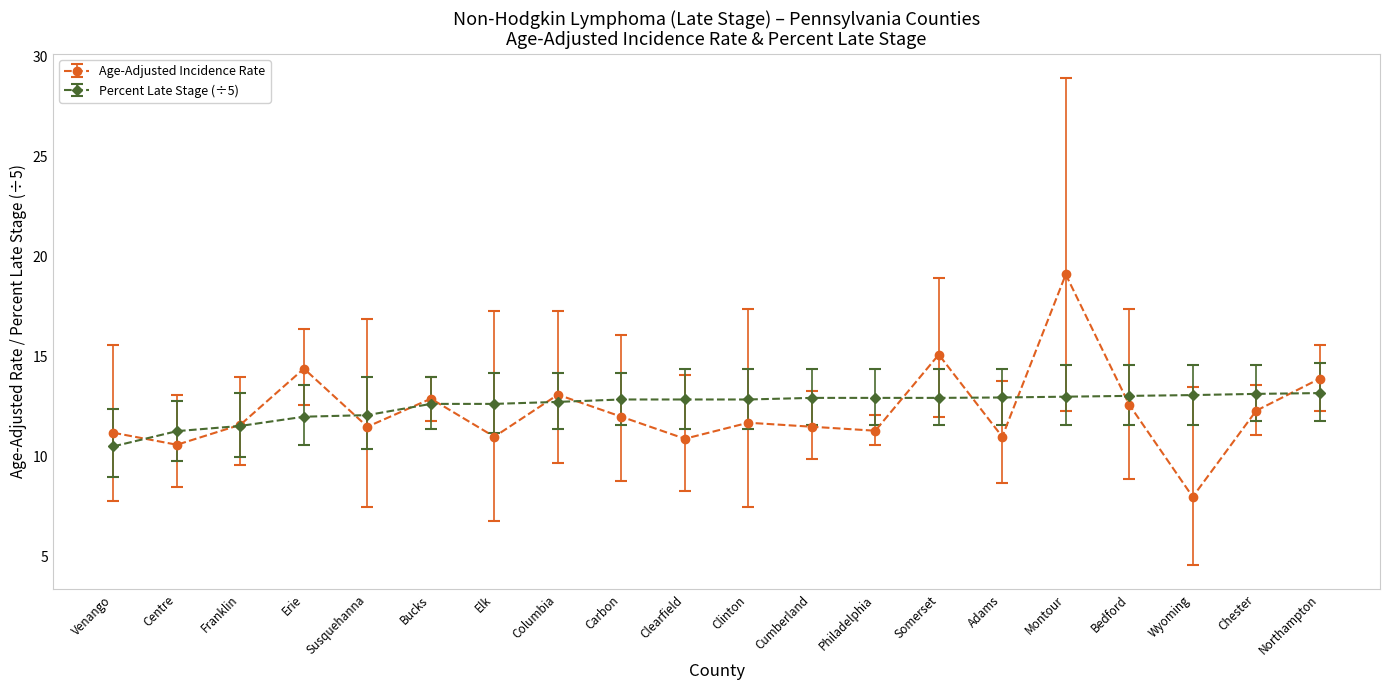

What is the label of the 7th point from the right?

Somerset